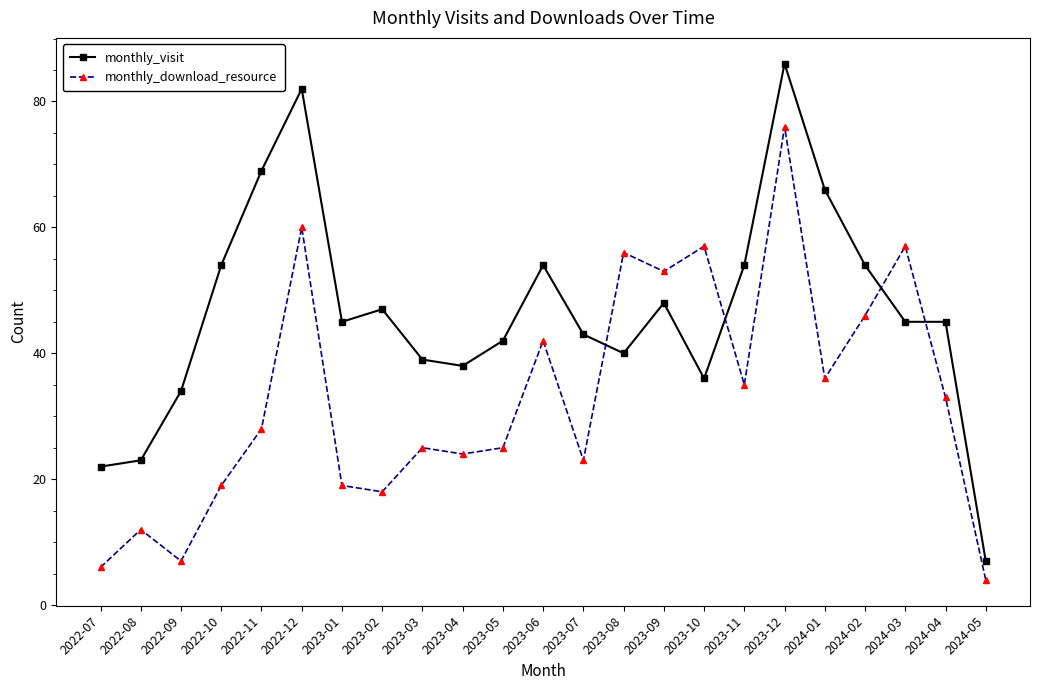

Is it true that monthly_visit equals 47 at 2023-02?

True